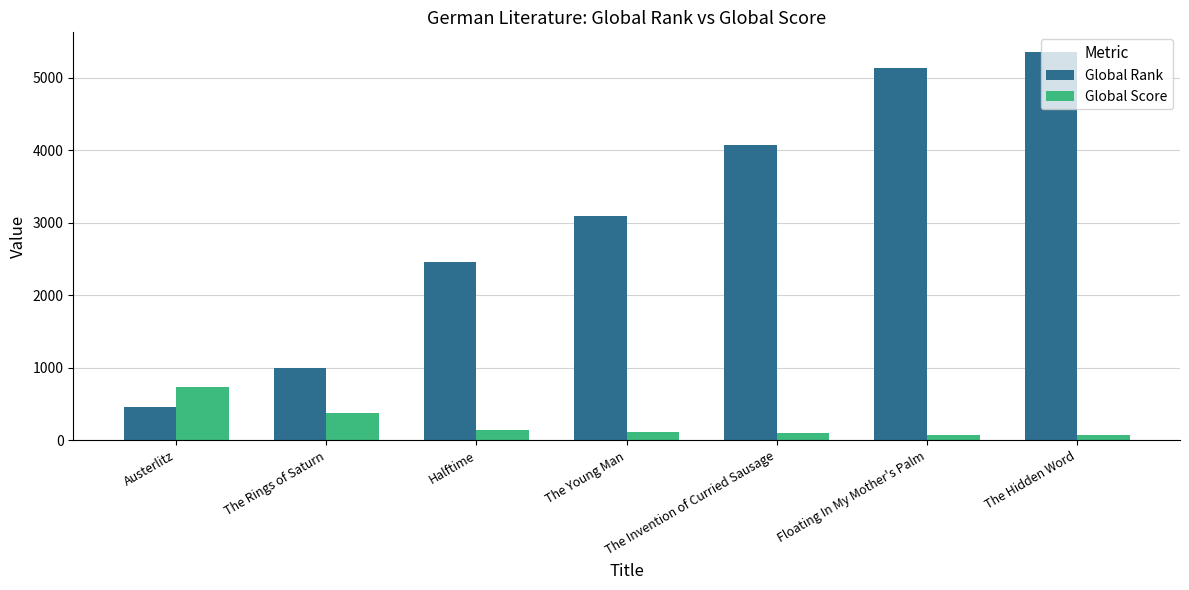

What is the difference between the second highest and second lowest values in the Global Rank series?

4131